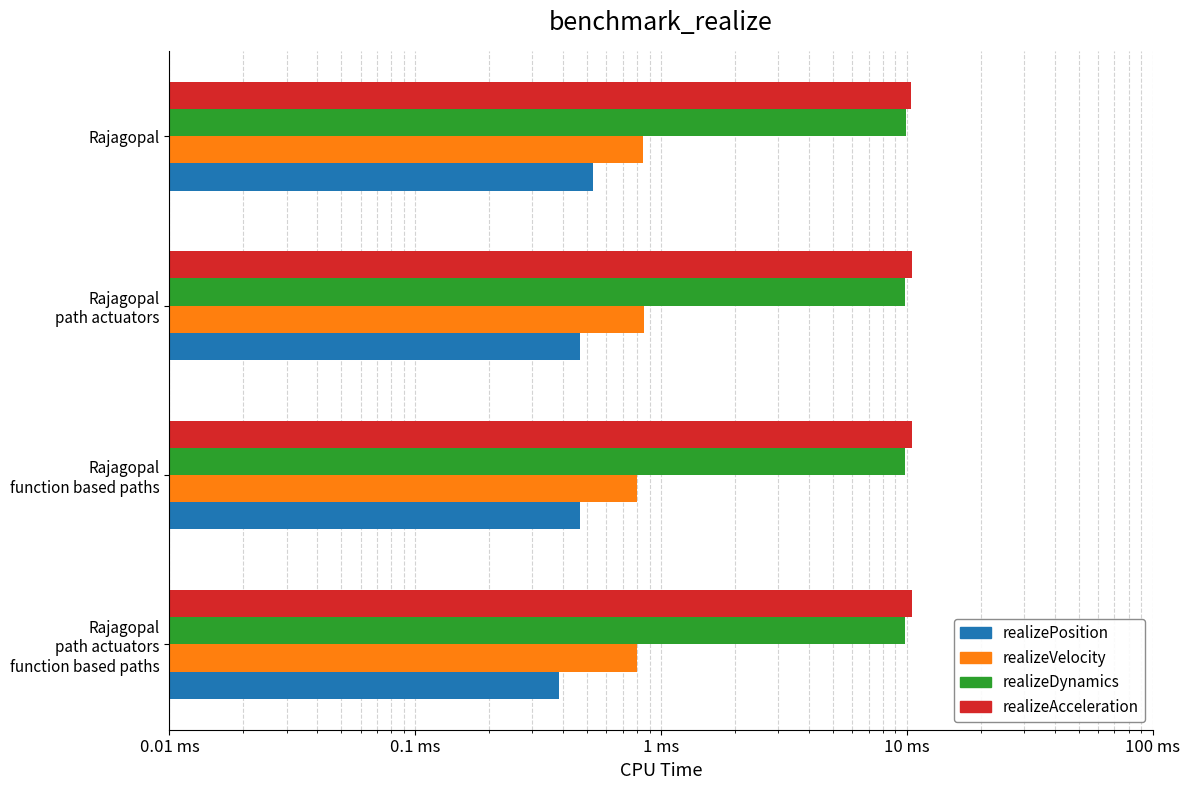

What is the label of the 1st bar from the right?

Rajagopal